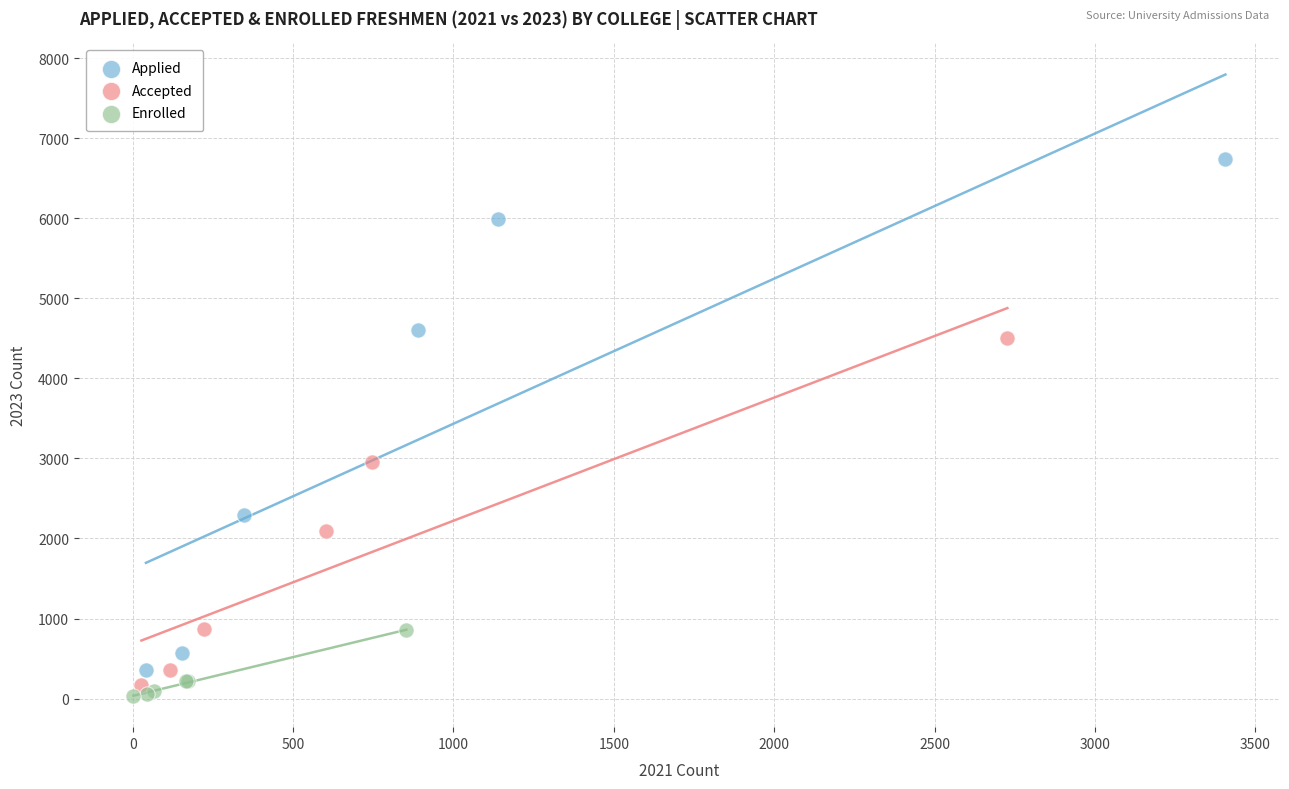

Which series has the widest spread of Y values?

Applied